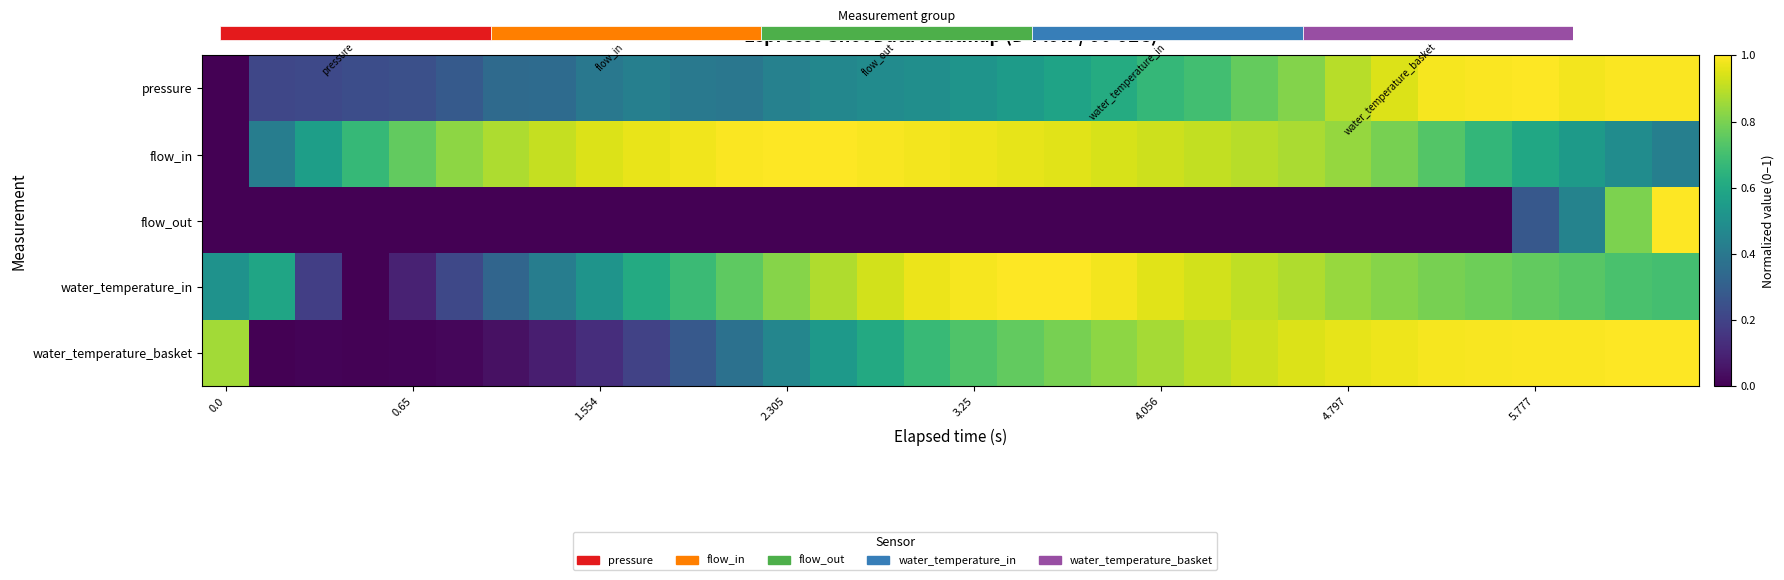

What is the sum of all water_temperature_basket values?

18.9